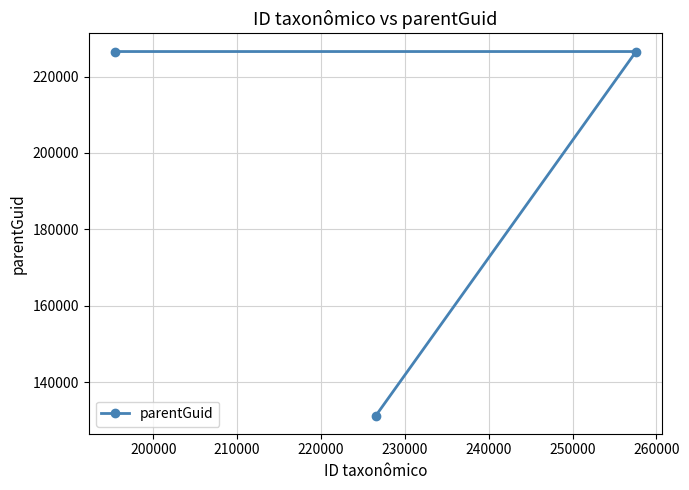

What is the value of the 1st point from the left?

226550